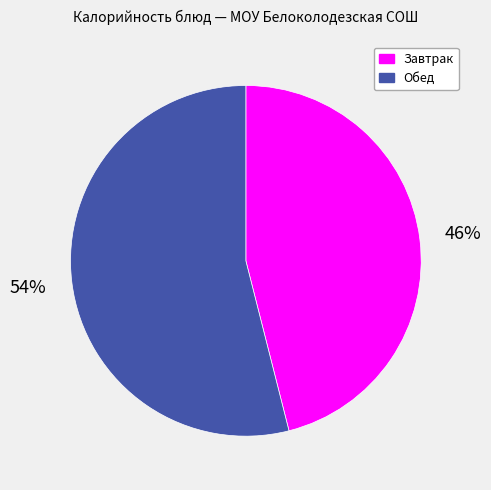

Does any single category account for the majority?

Yes